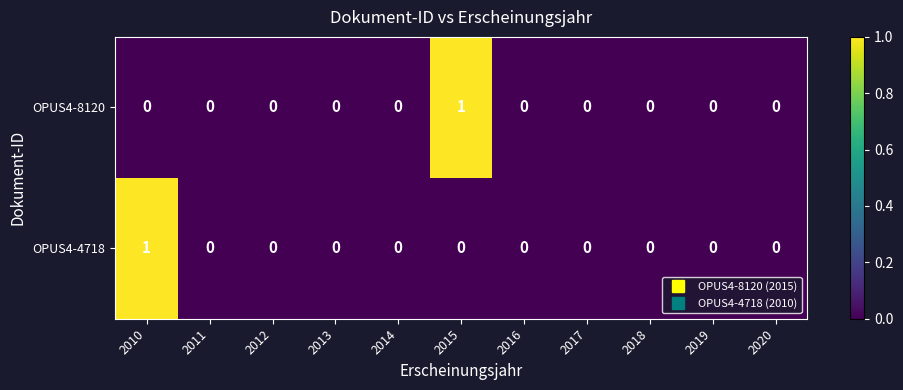

Reading right to left, list all the values displayed in this chart.

OPUS4-8120: 0	0	0	0	0	1	0	0	0	0	0
OPUS4-4718: 0	0	0	0	0	0	0	0	0	0	1